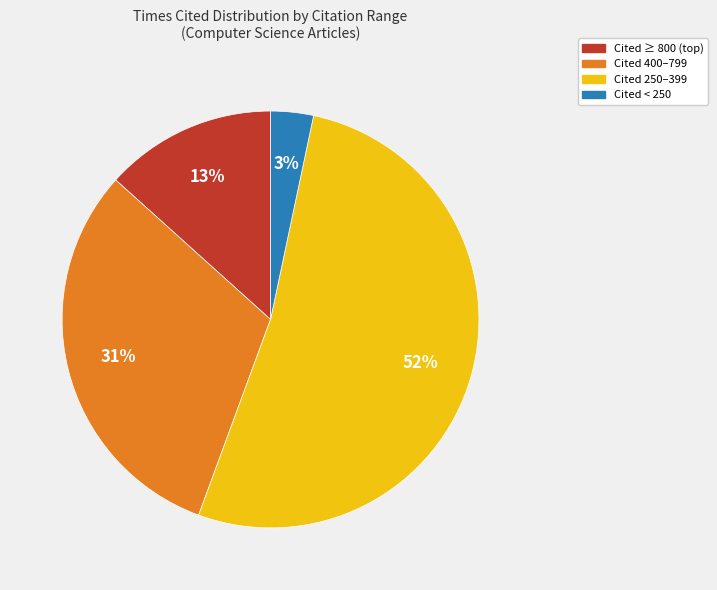

Does any single category account for the majority?

Yes